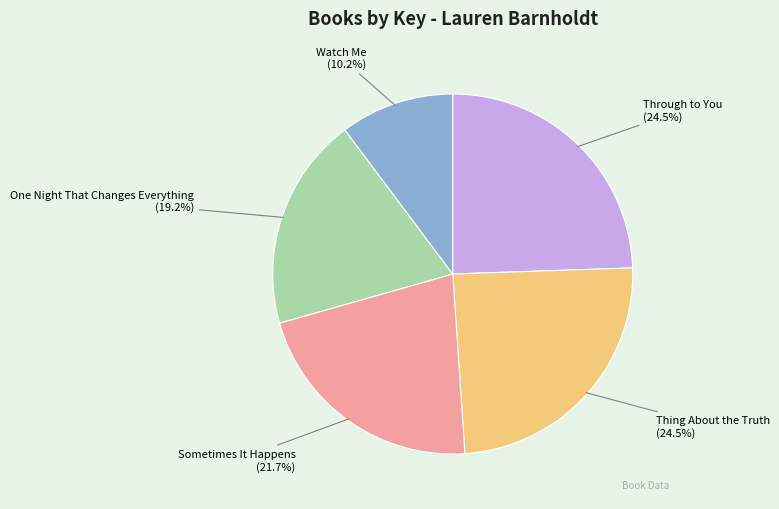

Does Thing About the Truth account for over 50% of the chart?

No